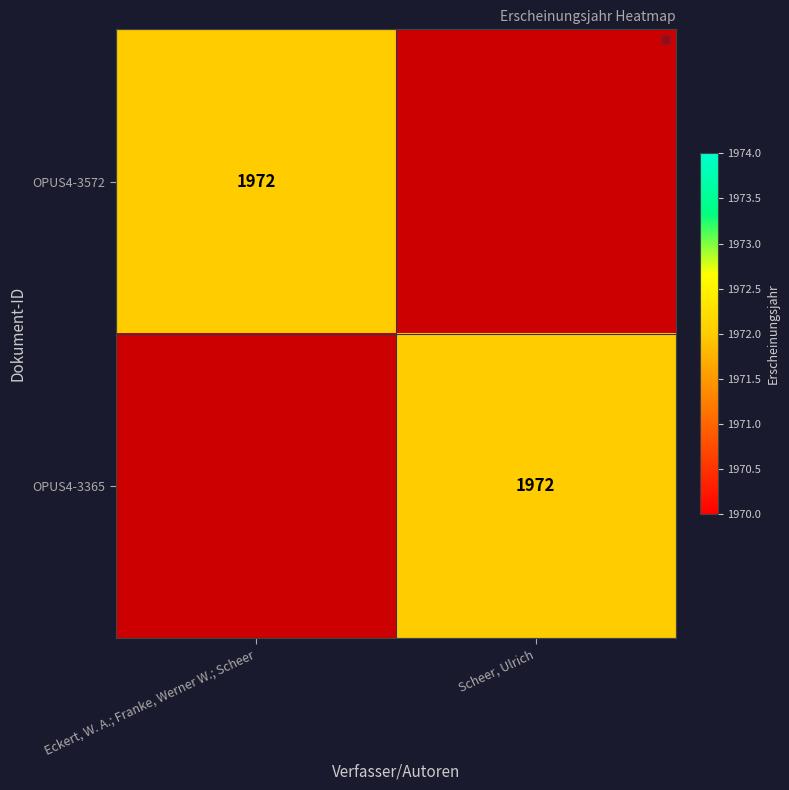

The value of OPUS4-3572 at Eckert, W. A.; Franke, Werner W.; Scheer is 2754. True or false?

False